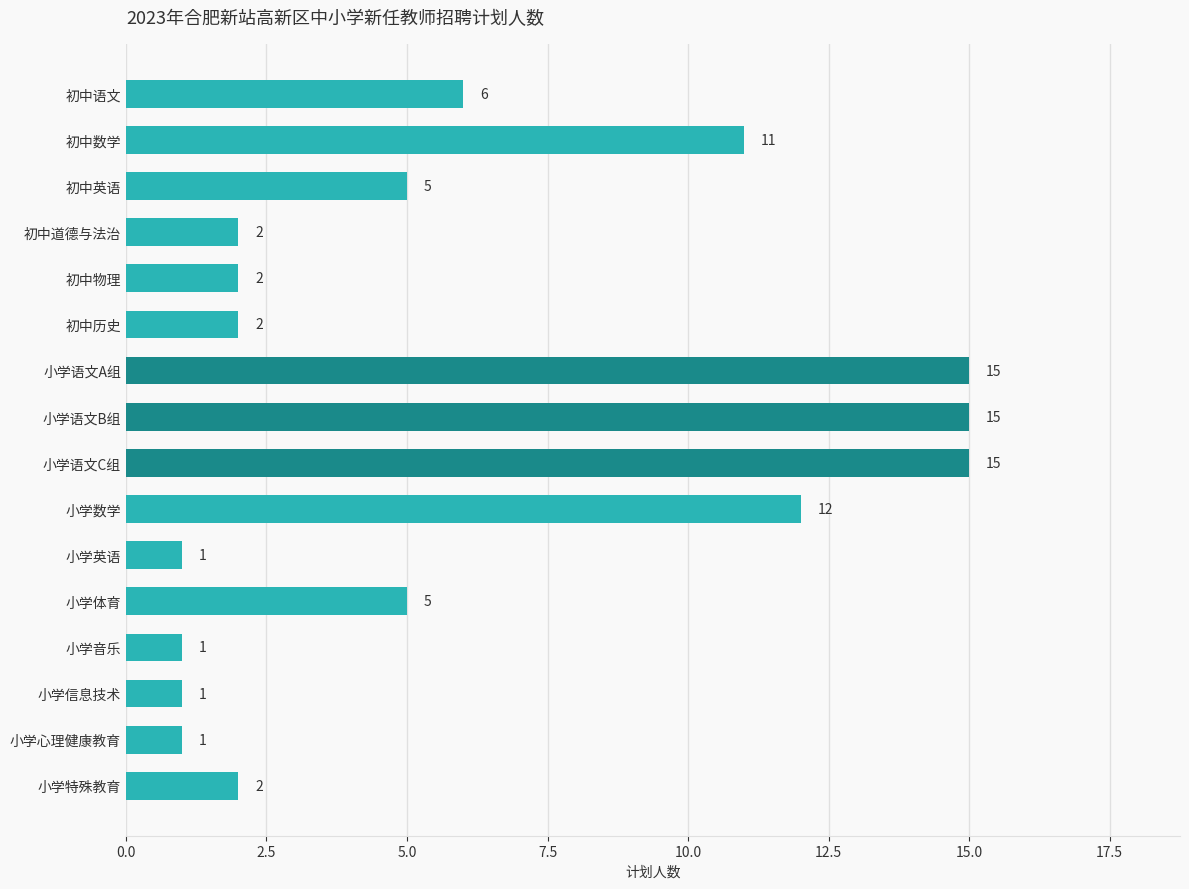

What is the label of the 9th bar from the bottom?

小学语文B组